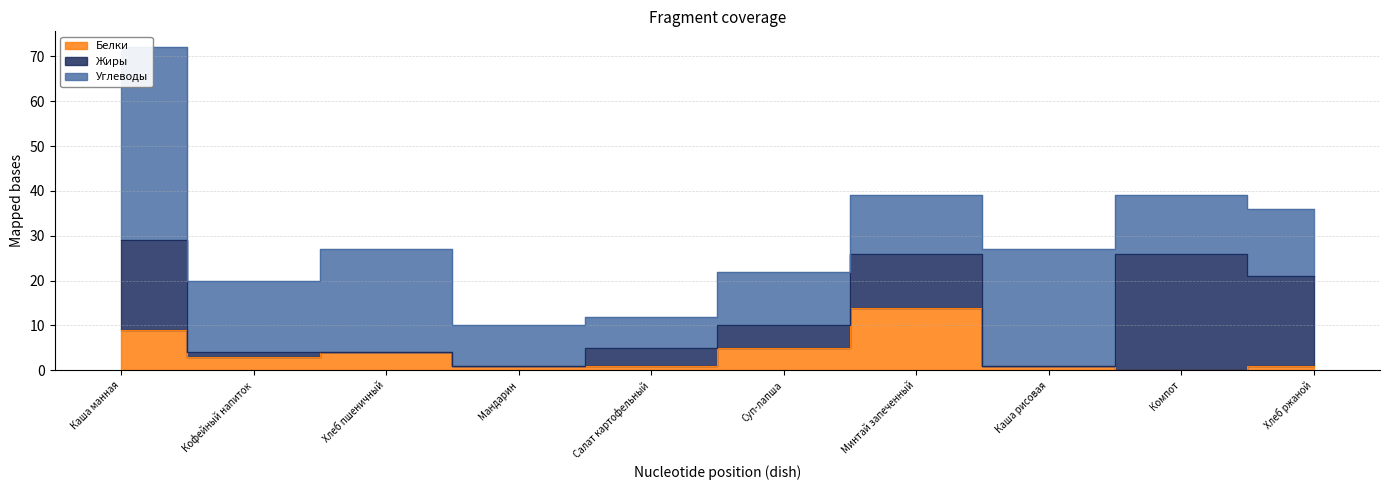

At which category is the sum across all series the highest?

Каша манная